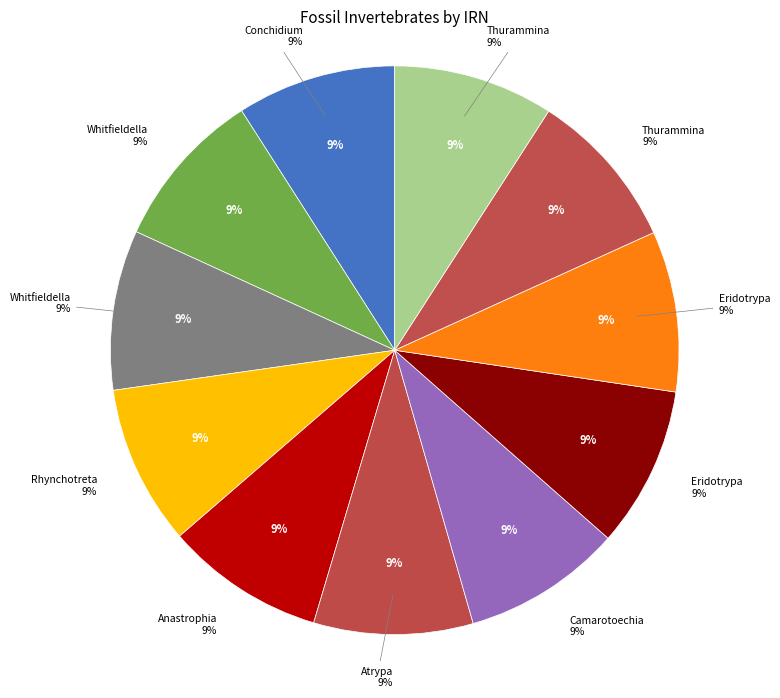

How many segments does this pie chart have?

11